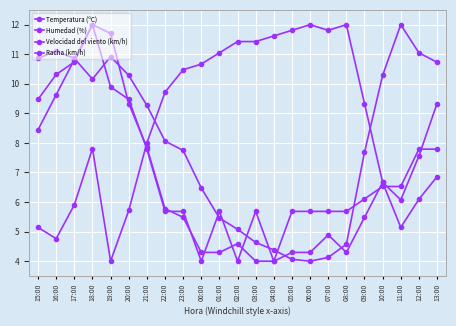

Which series has the largest range (max minus min)?

Temperatura (ºC)